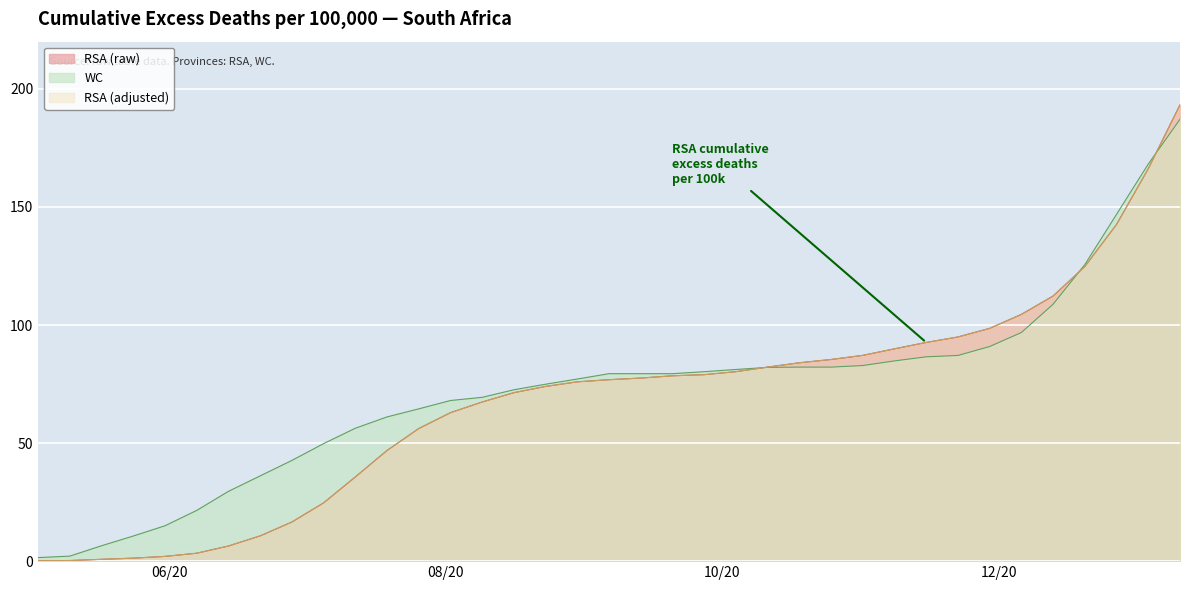

What is the maximum value for RSA (raw)?

193.3